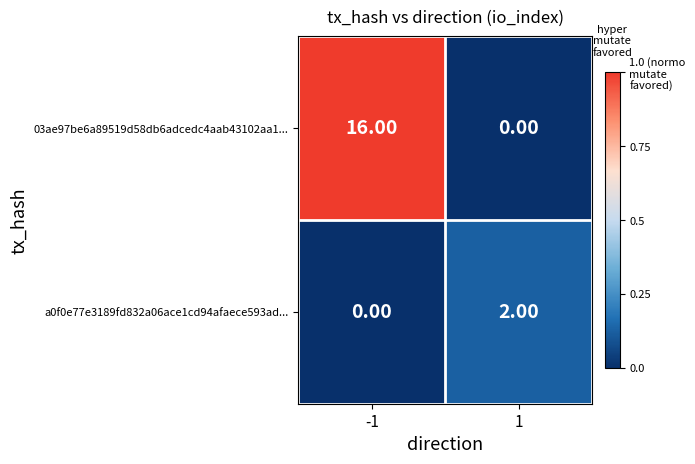

At how many categories does at least one series exceed 14?

1